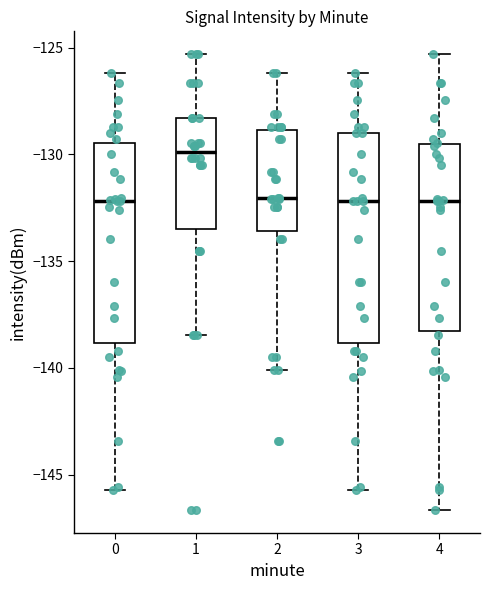

Reading left to right, transcribe this box plot: for each box, give where its median line is, the range the box spans, and where its two whiskers end, as read against the y-axis. The values are not printed on the chart, so give them approximately, as read against the axis.

0: median -132.0, box -139.0 to -129.5, whiskers -145.5 to -126.0
1: median -130.0, box -133.5 to -128.5, whiskers -138.5 to -125.5
2: median -132.0, box -133.5 to -129.0, whiskers -140.0 to -126.0
3: median -132.0, box -139.0 to -129.0, whiskers -145.5 to -126.0
4: median -132.0, box -138.5 to -129.5, whiskers -146.5 to -125.5